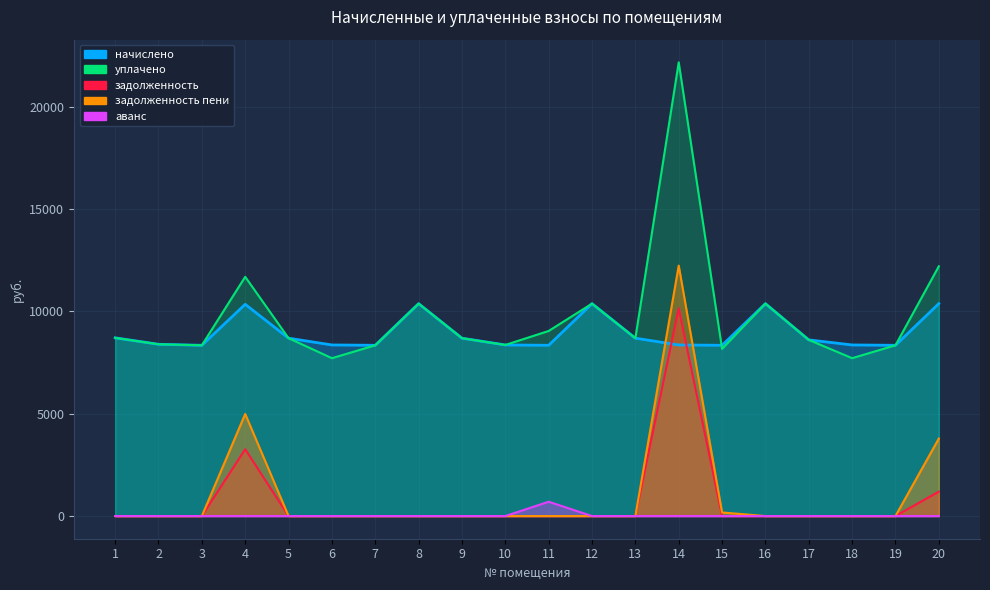

Which series has the largest range (max minus min)?

уплачено